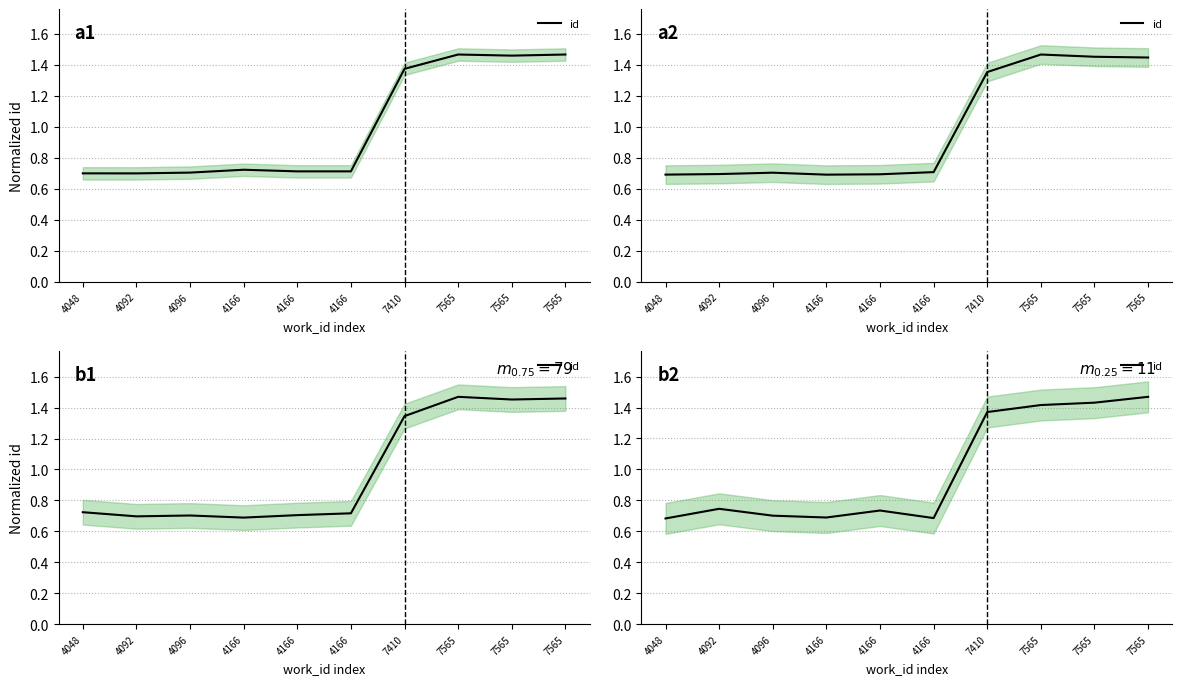

What is the maximum value shown in the chart?

1.5